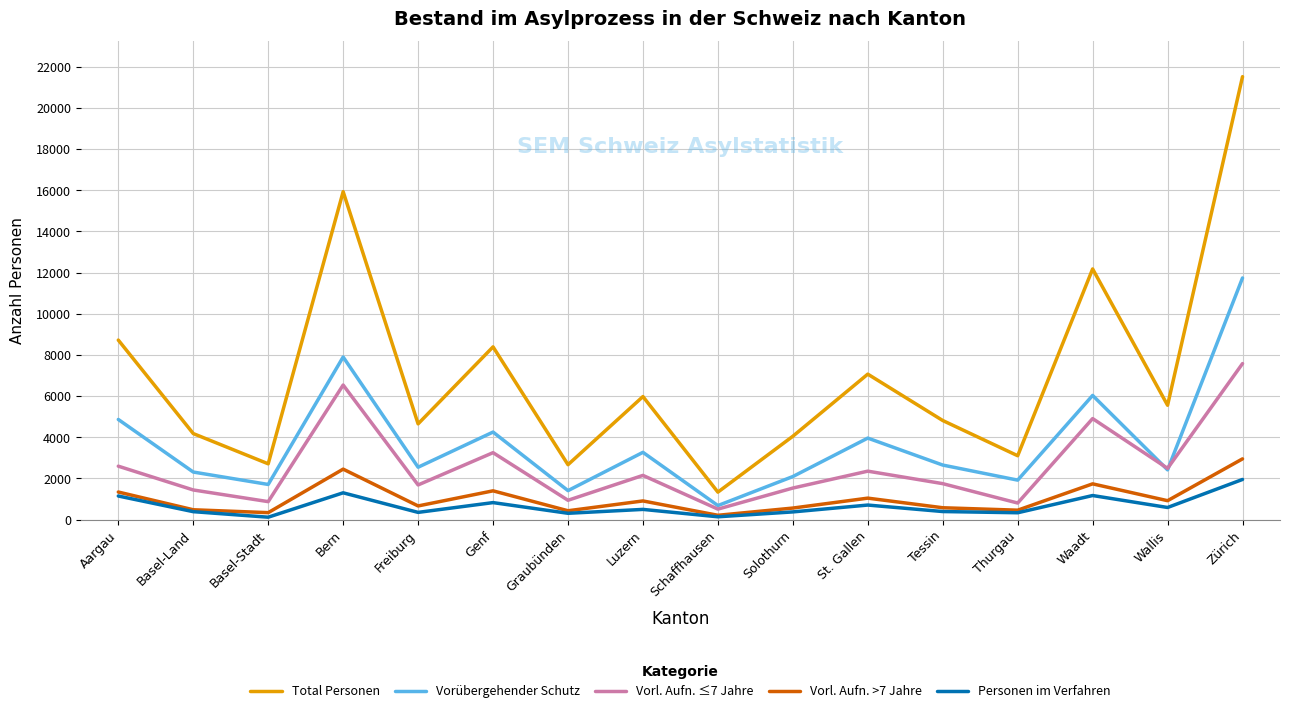

How many interior local valleys does the Vorl. Aufn. ≤7 Jahre series have?

6